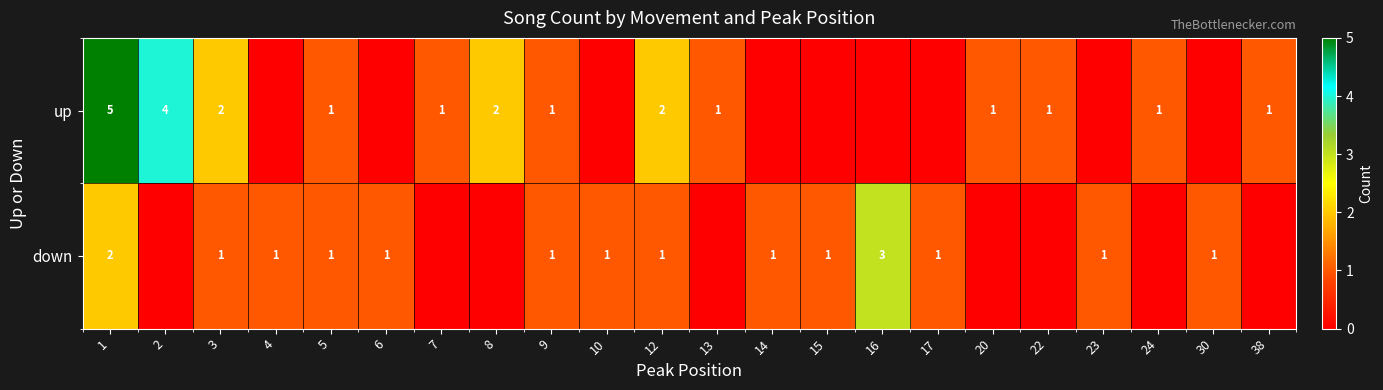

At which category is the sum across all series the highest?

1